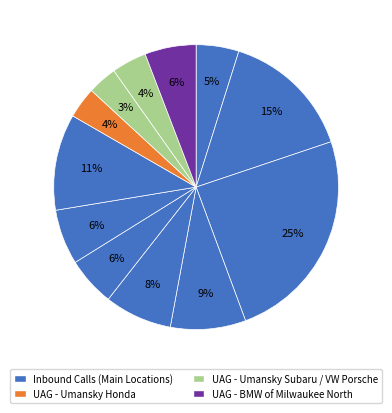

How many slices are in this pie chart?

12